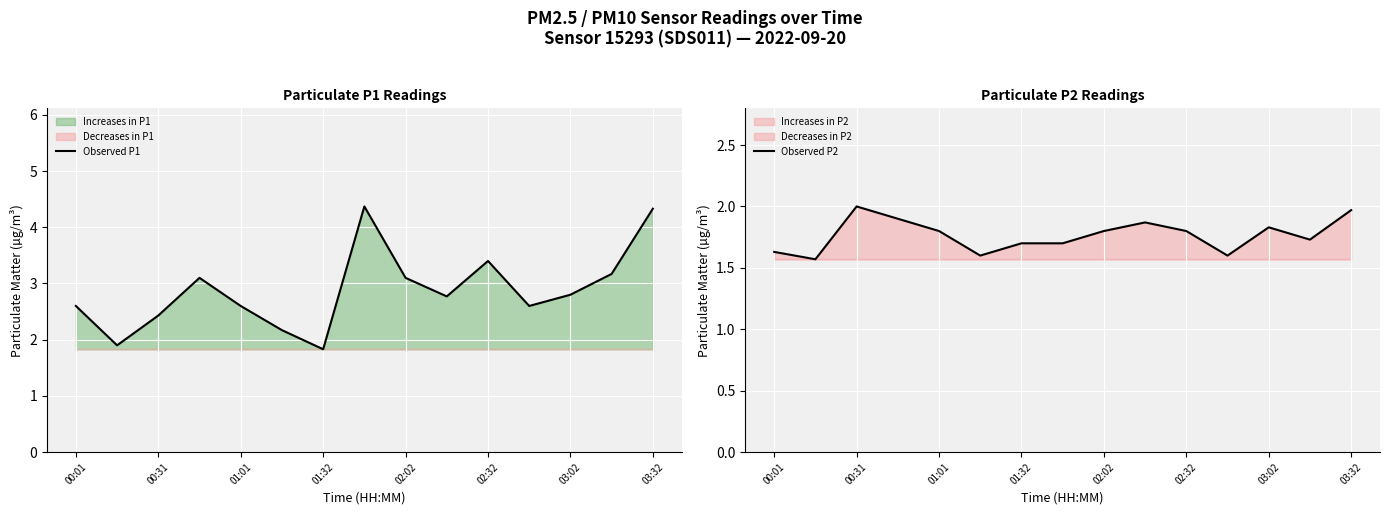

What is the value of the Observed P1 point at the 5th from the left?

2.6